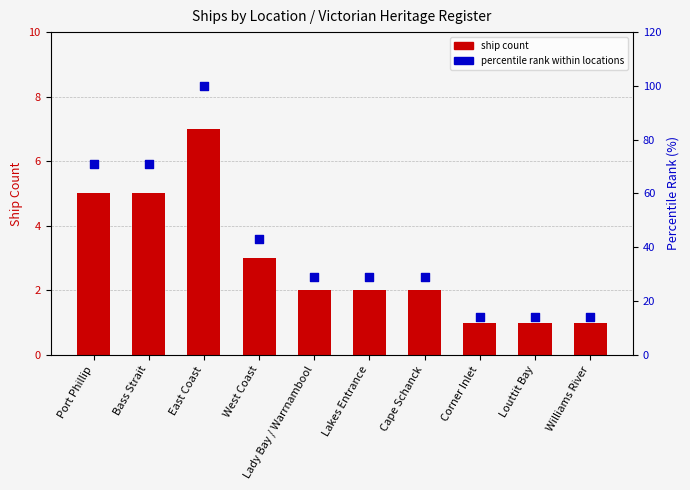

At how many categories does at least one series exceed 96?

1